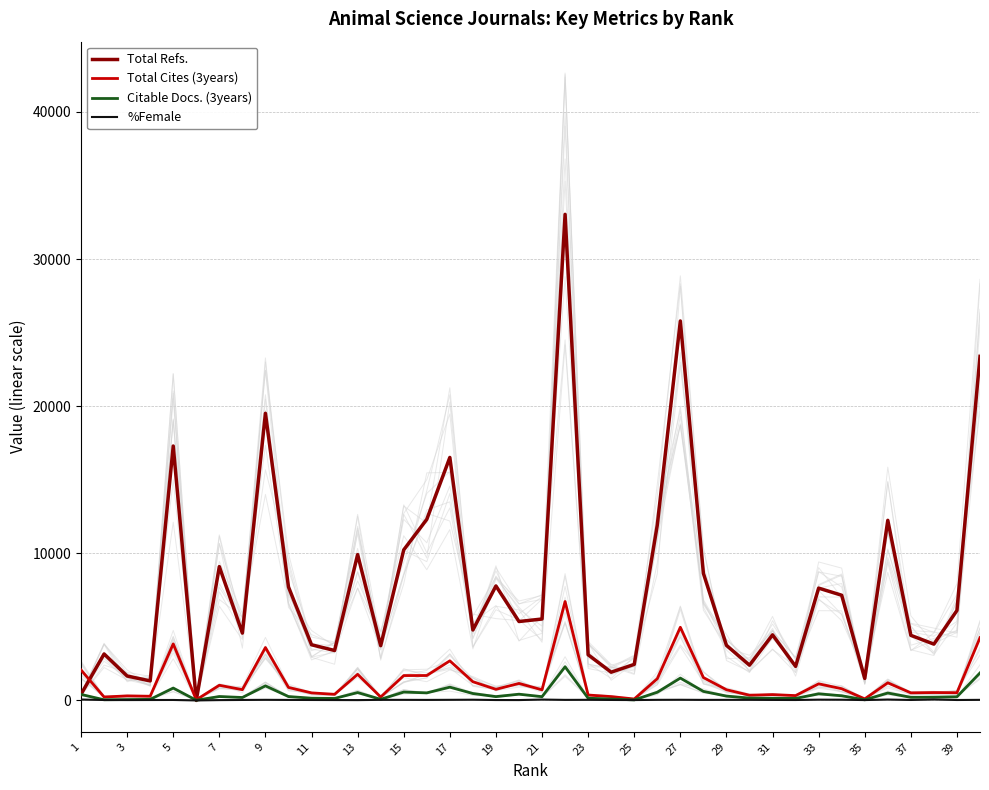

What is the sum of all Citable Docs. (3years) values?

17333